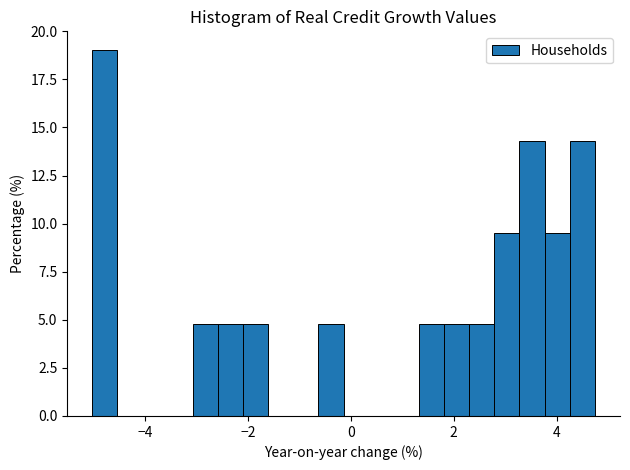

Around what value on the x-axis is the tallest bar? Give the approximate position of its centre, as read against the axis.

-4.8